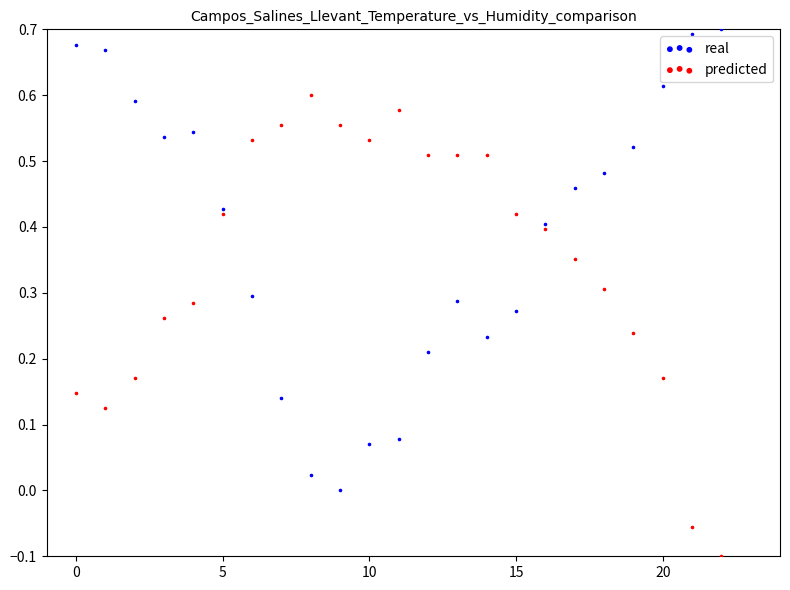

Which series reaches the minimum Y coordinate?

predicted